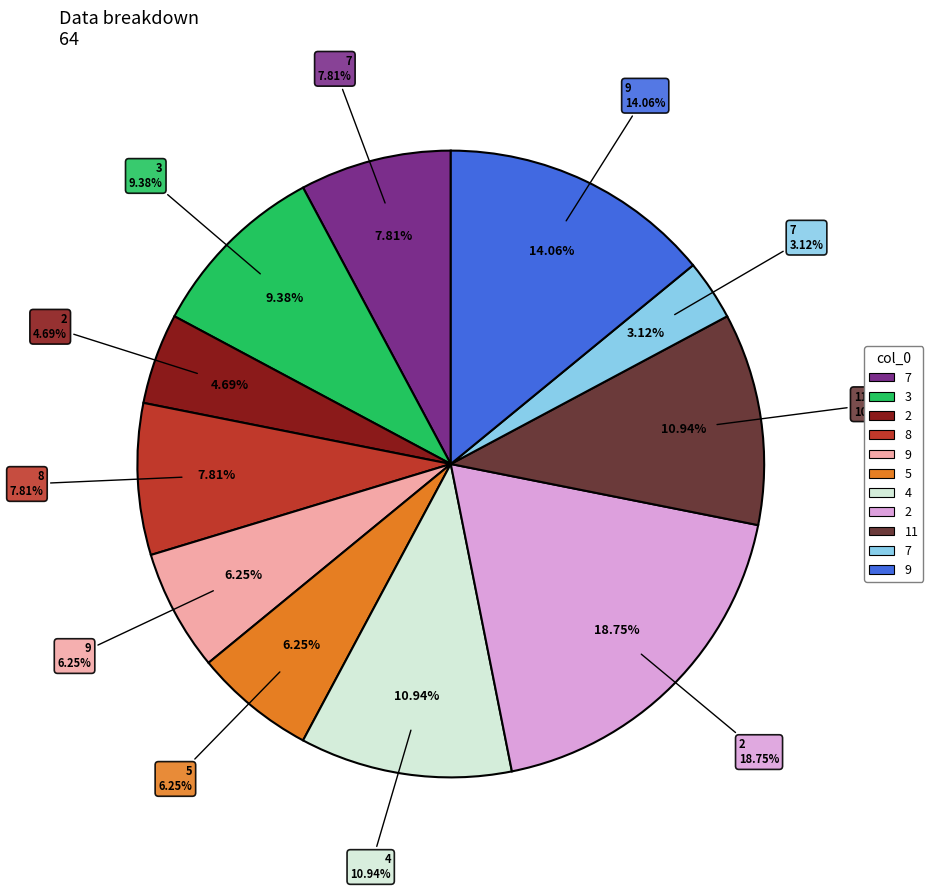

Which category has the smallest portion of the pie?

7